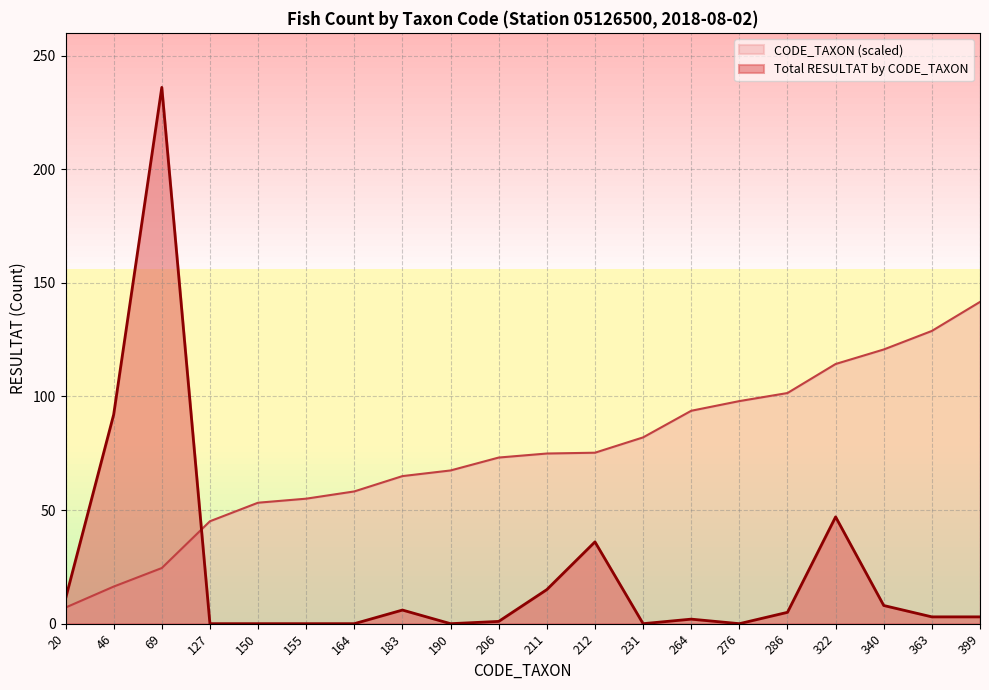

Is the value of Total RESULTAT by CODE_TAXON at 276 greater than the value of CODE_TAXON (scaled) at 164?

No